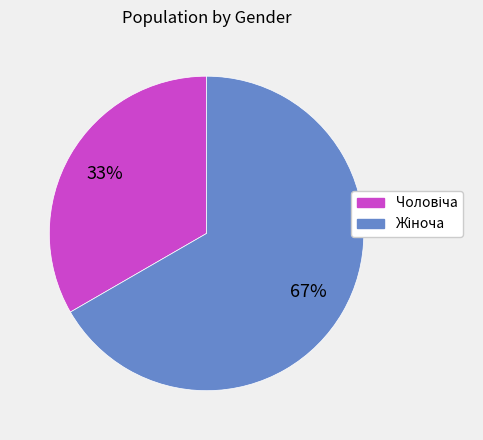

How many segments does this pie chart have?

2